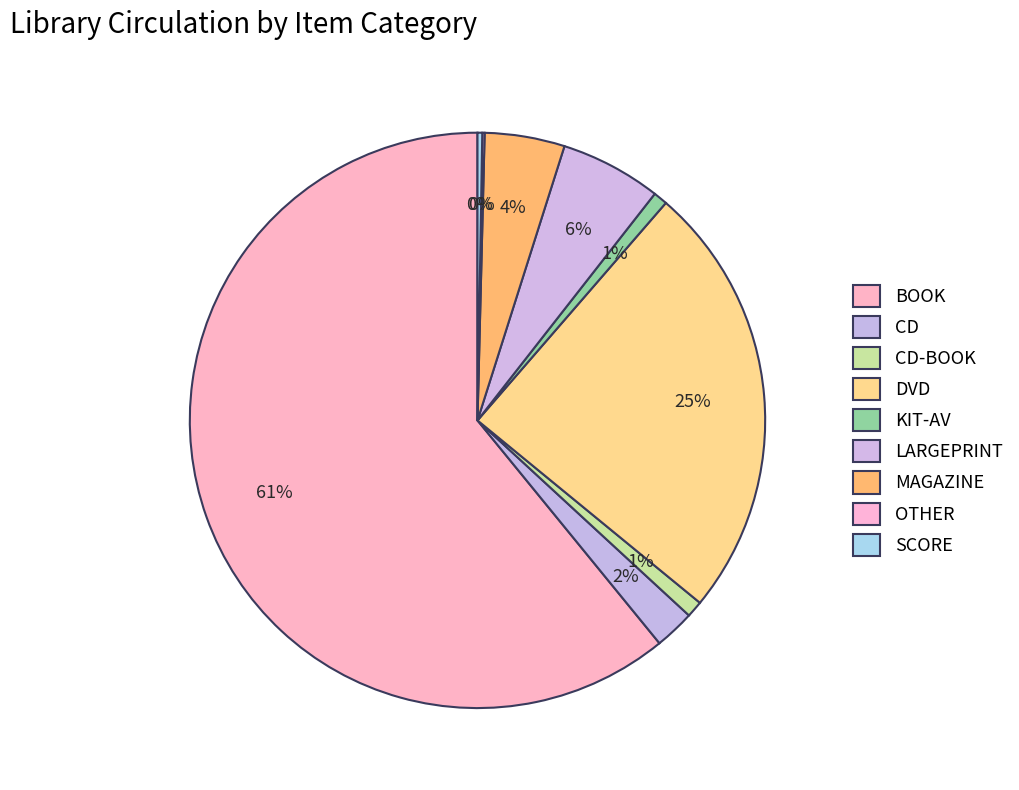

What percentage is the BOOK slice, to the nearest percent?

61%